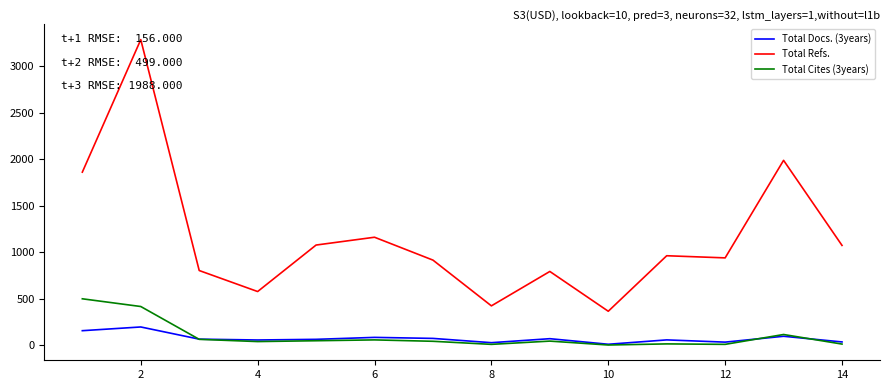

Rank the series by their maximum value, from highest to lowest.

Total Refs., Total Cites (3years), Total Docs. (3years)